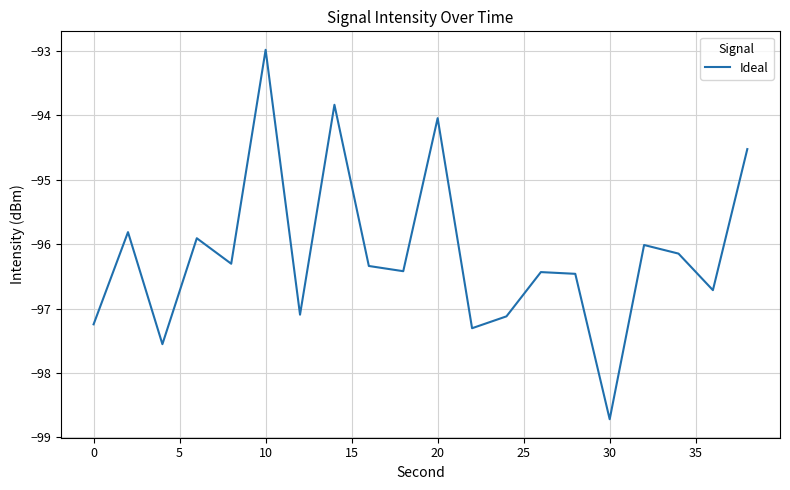

What is the difference between the maximum and minimum values?

5.7